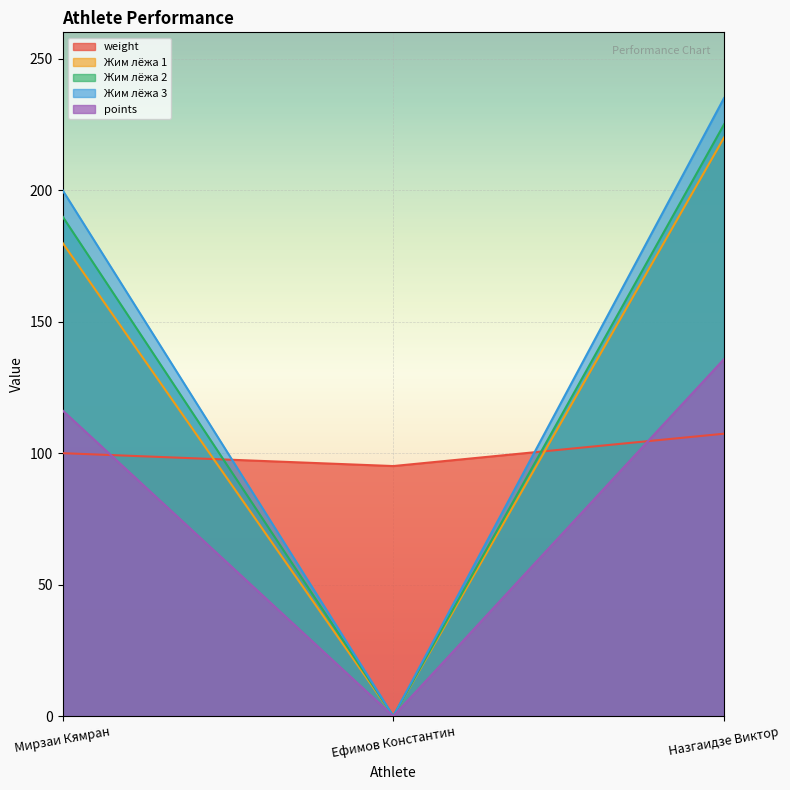

Is the value of weight at Мирзаи Кямран greater than the value of points at Ефимов Константин?

Yes